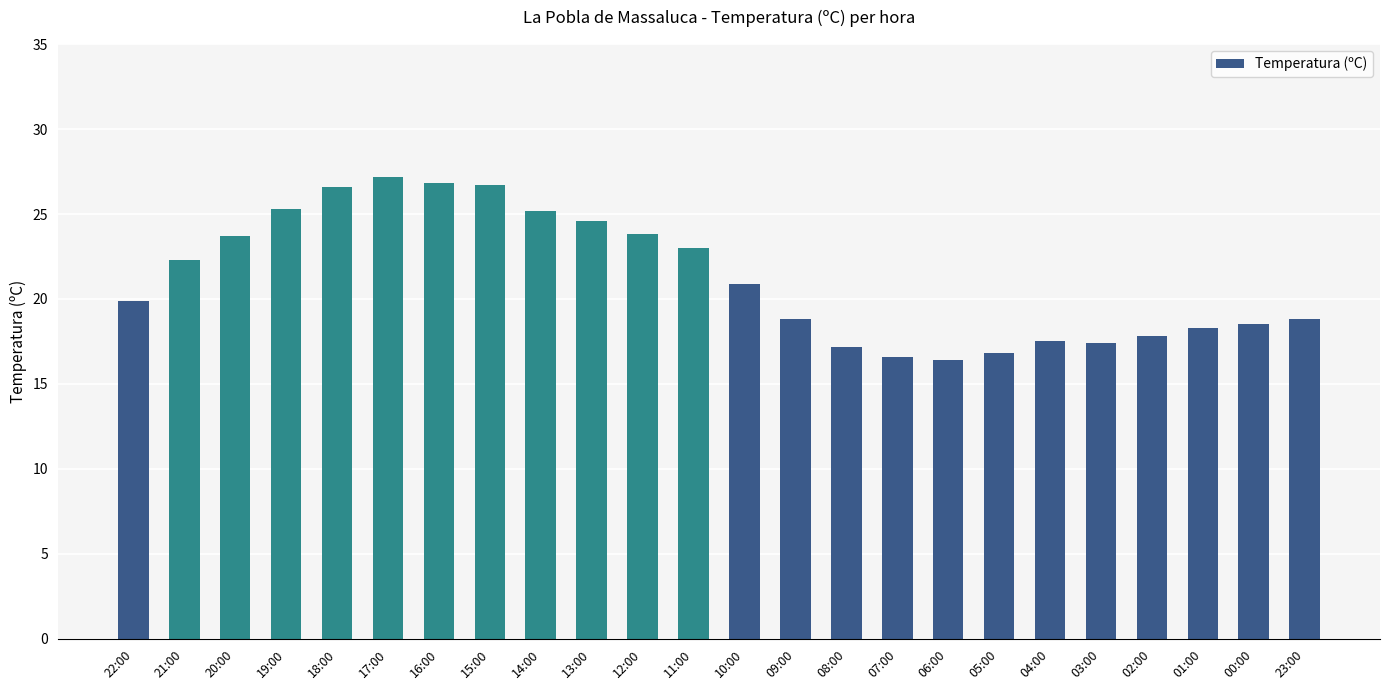

What is the label of the 16th bar from the right?

14:00